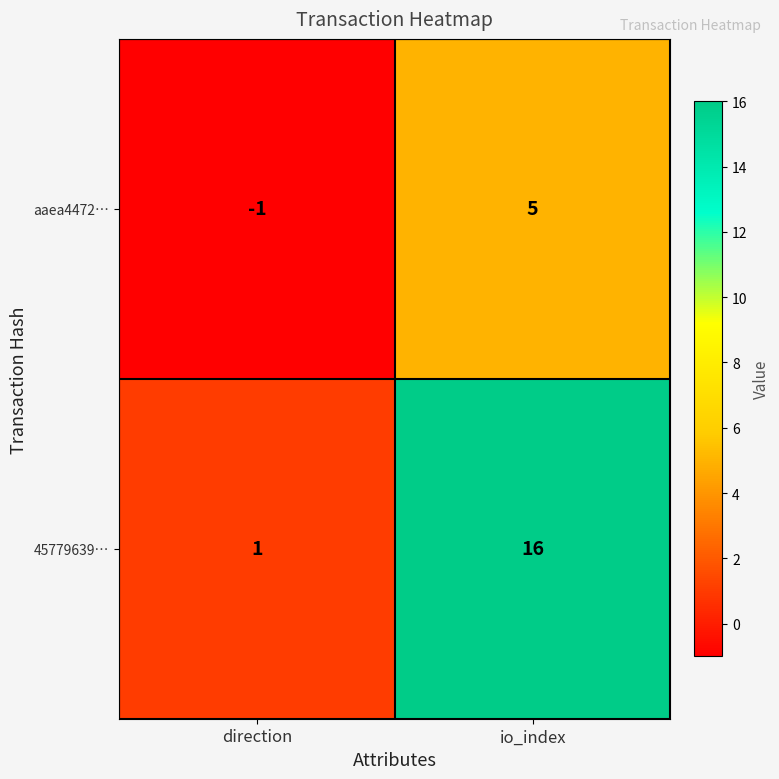

What is the greatest value displayed?

16